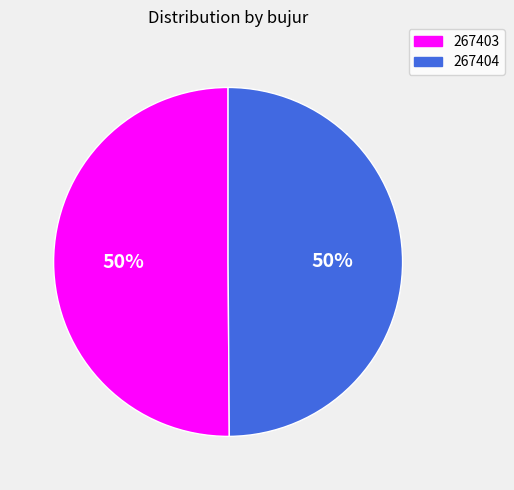

To the nearest percent, what is the combined percentage of 267404 and 267403?

100%